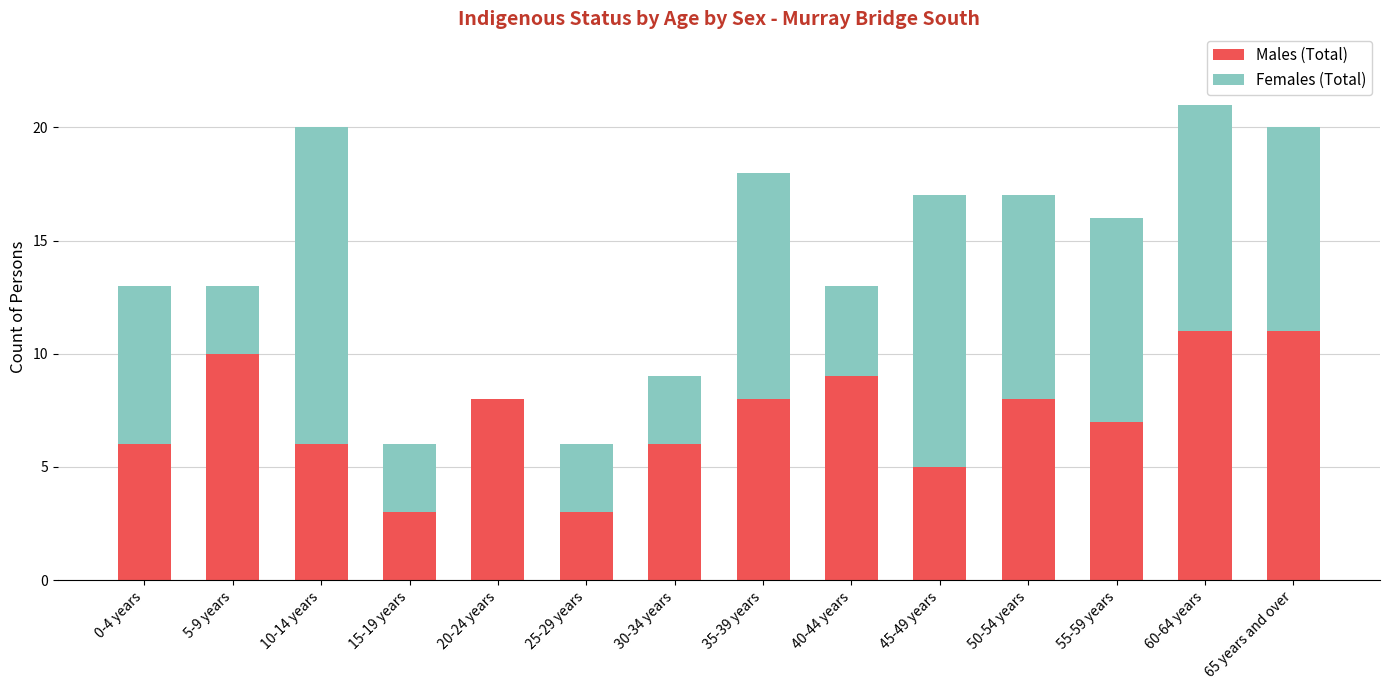

What is the sum of all Males (Total) values?

101